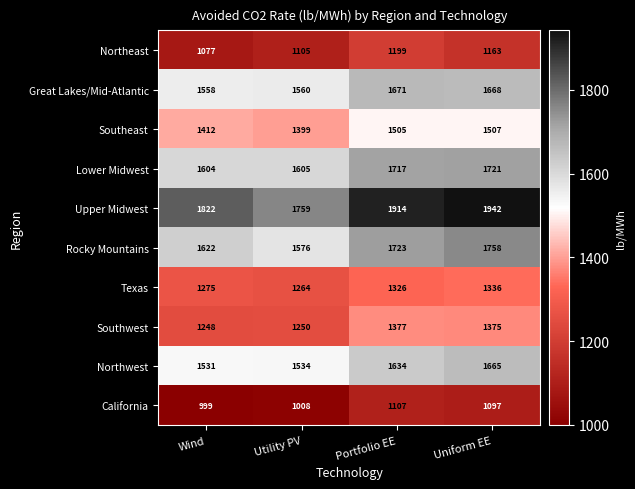

What is the difference between the highest and lowest values at Portfolio EE?

807